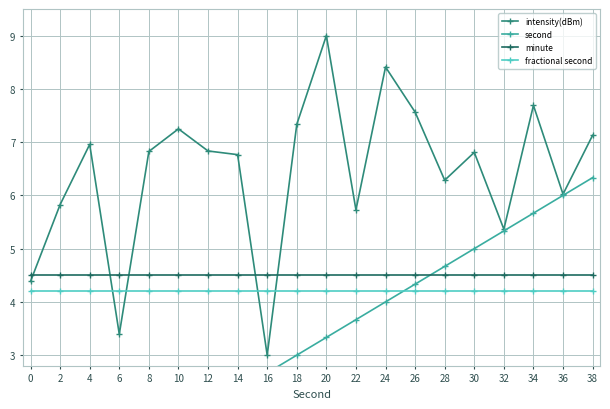

Reading right to left, extract all data points from this chart.

intensity(dBm): 38=7.1	36=6.0	34=7.7	32=5.4	30=6.8	28=6.3	26=7.6	24=8.4	22=5.7	20=9.0	18=7.3	16=3.0	14=6.8	12=6.8	10=7.2	8=6.8	6=3.4	4=7.0	2=5.8	0=4.4
second: 38=6.3	36=6.0	34=5.7	32=5.3	30=5.0	28=4.7	26=4.3	24=4.0	22=3.7	20=3.3	18=3.0	16=2.7	14=2.3	12=2.0	10=1.7	8=1.3	6=1.0	4=0.7	2=0.3	0=0.0
minute: 38=4.5	36=4.5	34=4.5	32=4.5	30=4.5	28=4.5	26=4.5	24=4.5	22=4.5	20=4.5	18=4.5	16=4.5	14=4.5	12=4.5	10=4.5	8=4.5	6=4.5	4=4.5	2=4.5	0=4.5
fractional second: 38=4.2	36=4.2	34=4.2	32=4.2	30=4.2	28=4.2	26=4.2	24=4.2	22=4.2	20=4.2	18=4.2	16=4.2	14=4.2	12=4.2	10=4.2	8=4.2	6=4.2	4=4.2	2=4.2	0=4.2